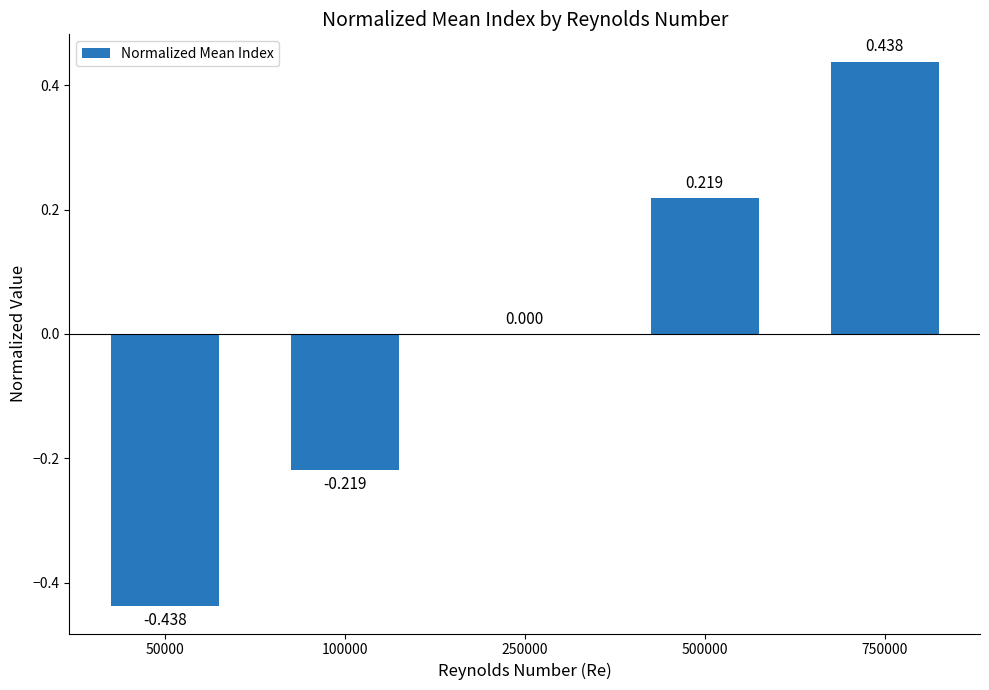

Are the bars horizontal?

No